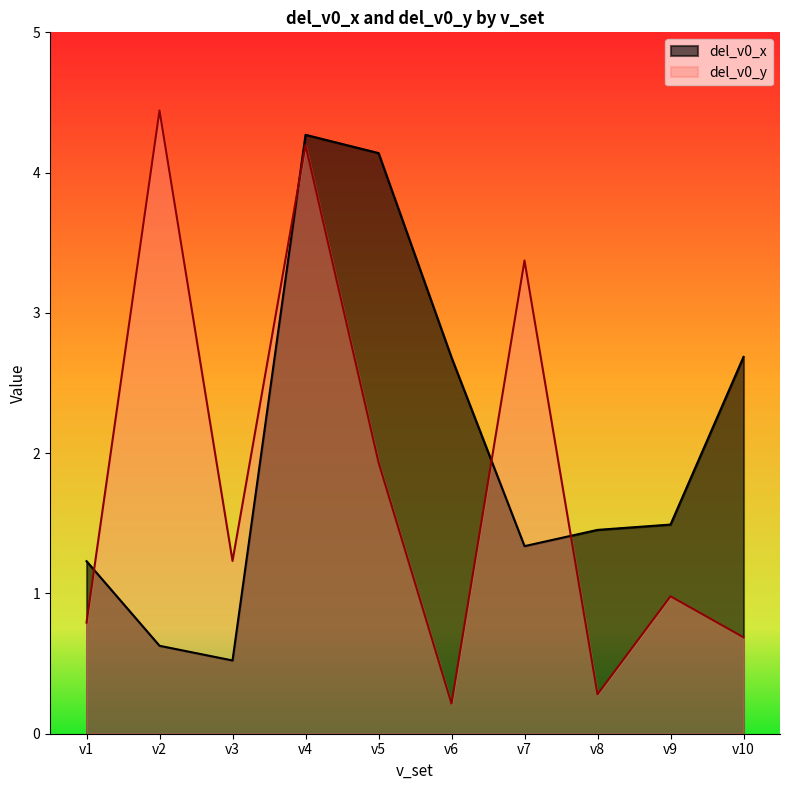

What is the sum of all del_v0_y values?

18.1